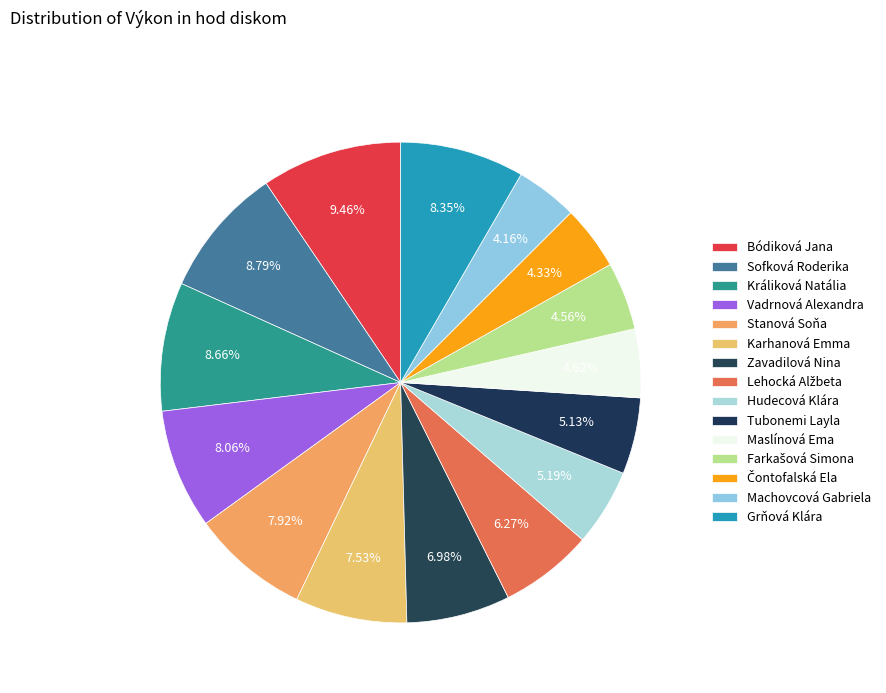

Which category has the smallest portion of the pie?

Machovcová Gabriela